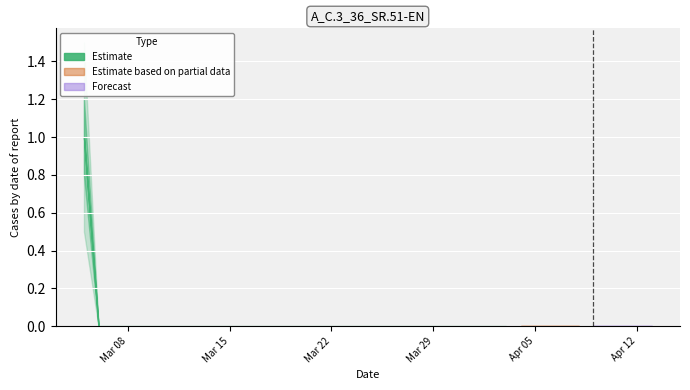

What is the maximum value shown in the chart?

1